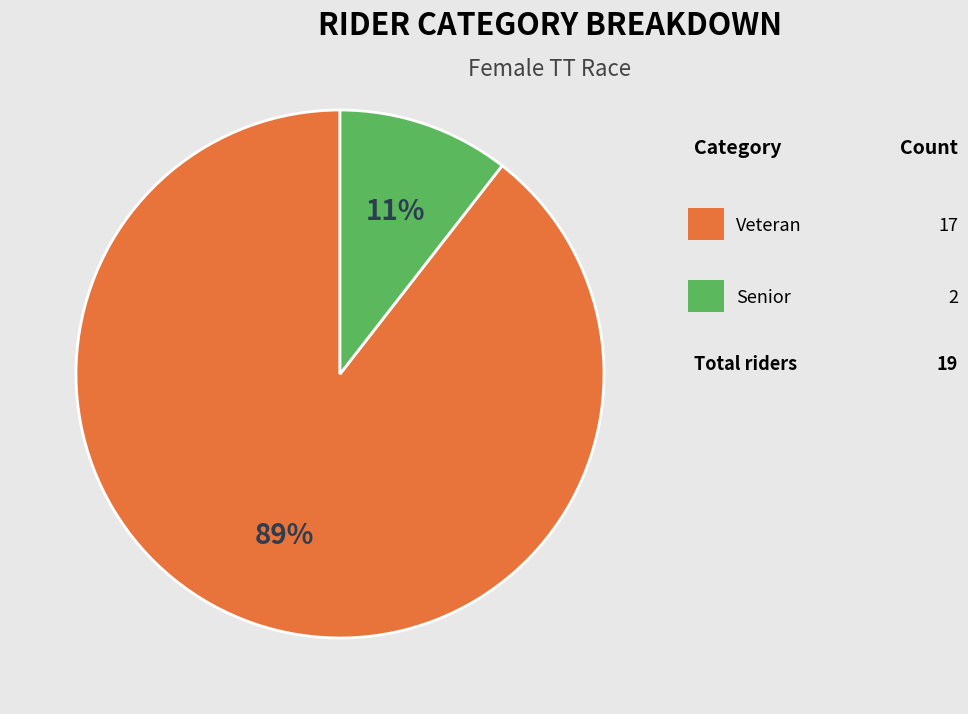

Is there any slice that represents more than half of the pie?

Yes